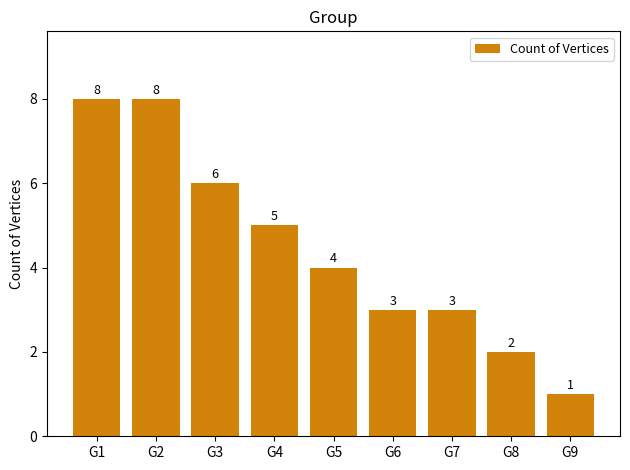

Between G3 and G1, which is larger?

G1